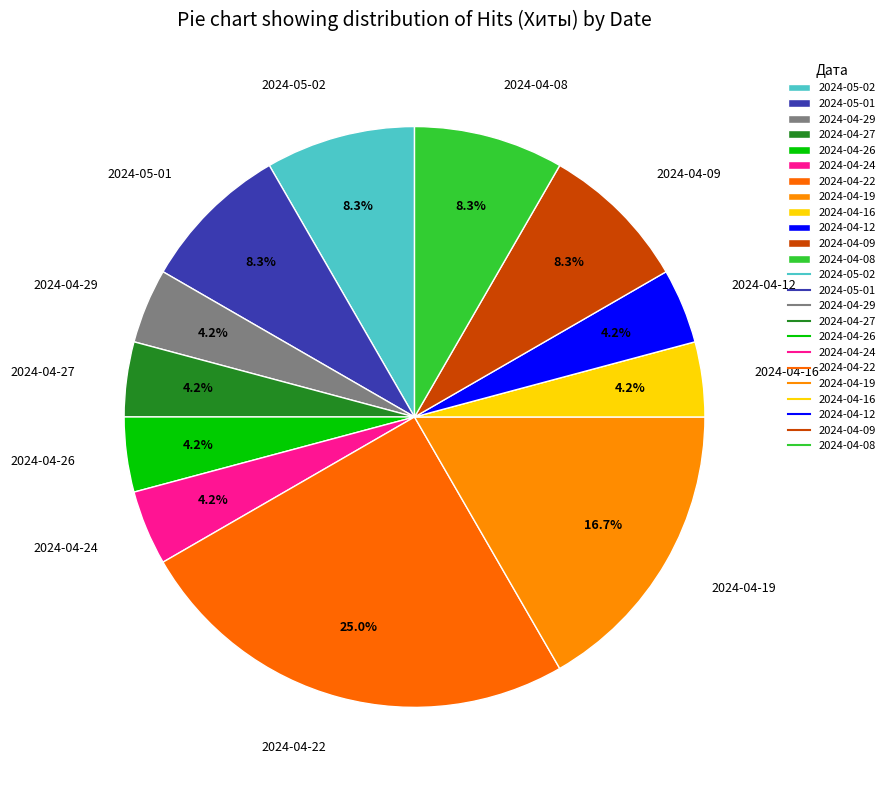

What portion of the pie excludes 2024-05-01?

91.7%